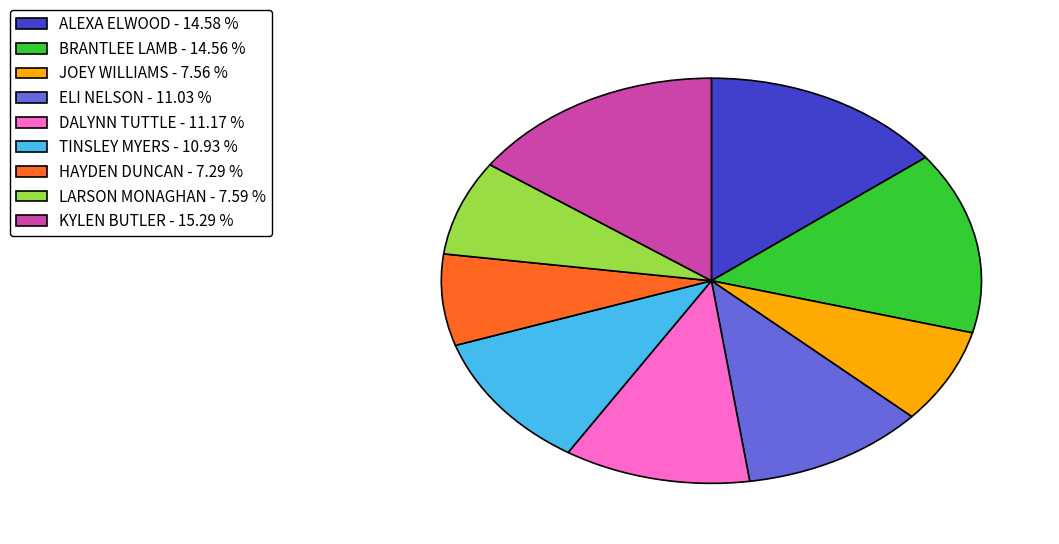

Which category has the biggest portion of the pie?

KYLEN BUTLER